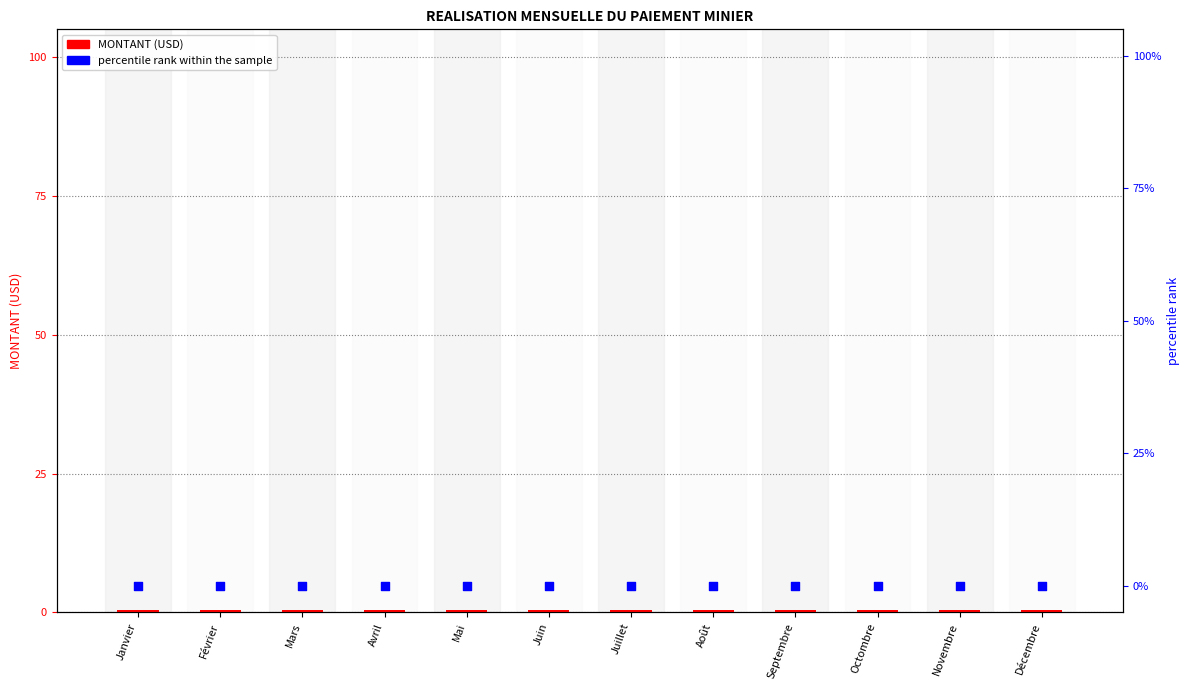

Which series contains the highest Y value?

MONTANT (USD)